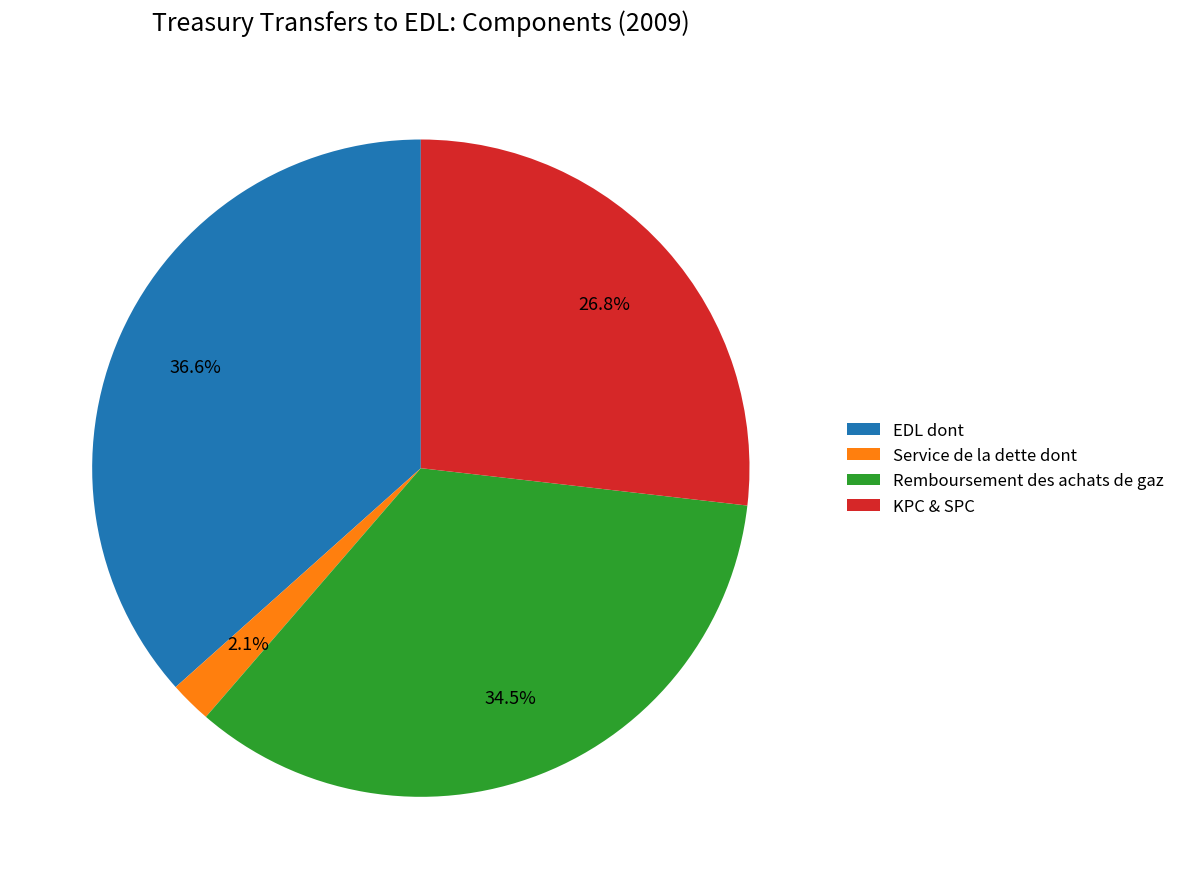

Is there a majority slice in this chart?

No